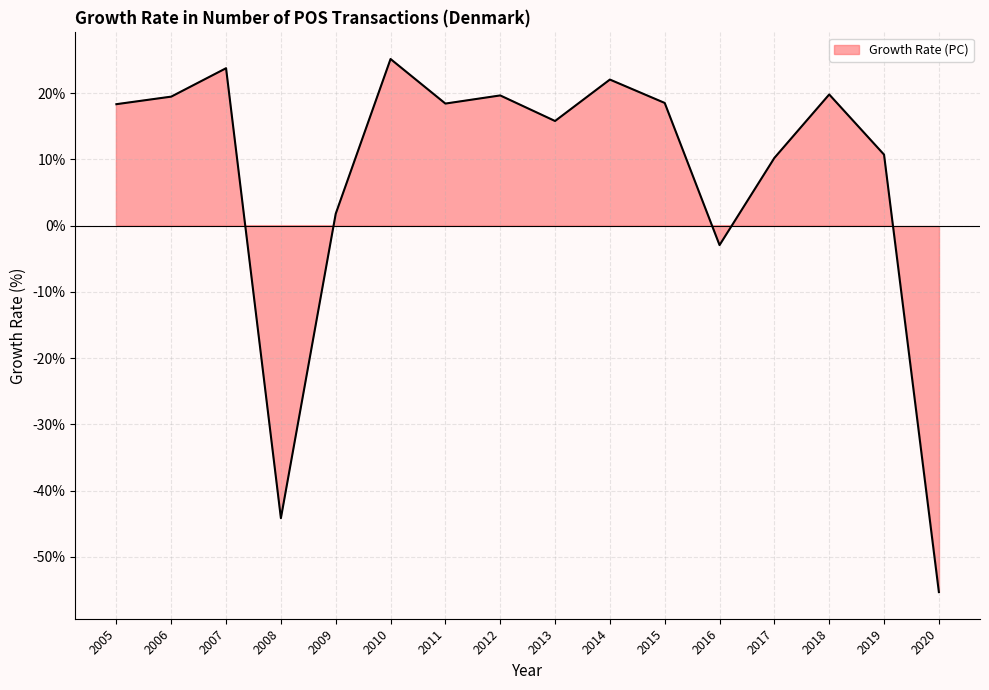

Where does the data first go above 18?

2005